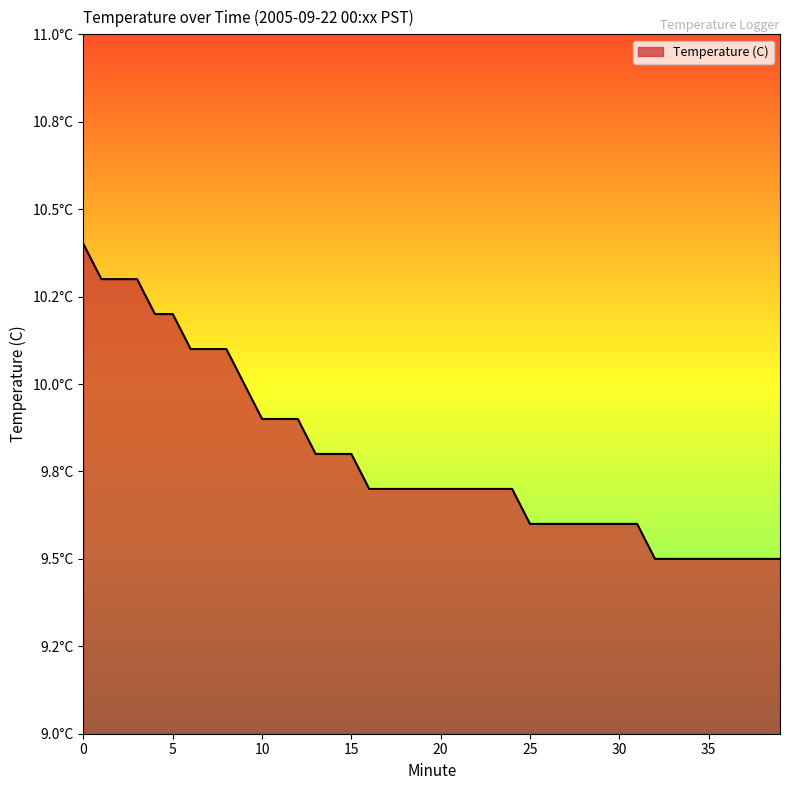

Does the chart display data point markers on the line(s)?

No